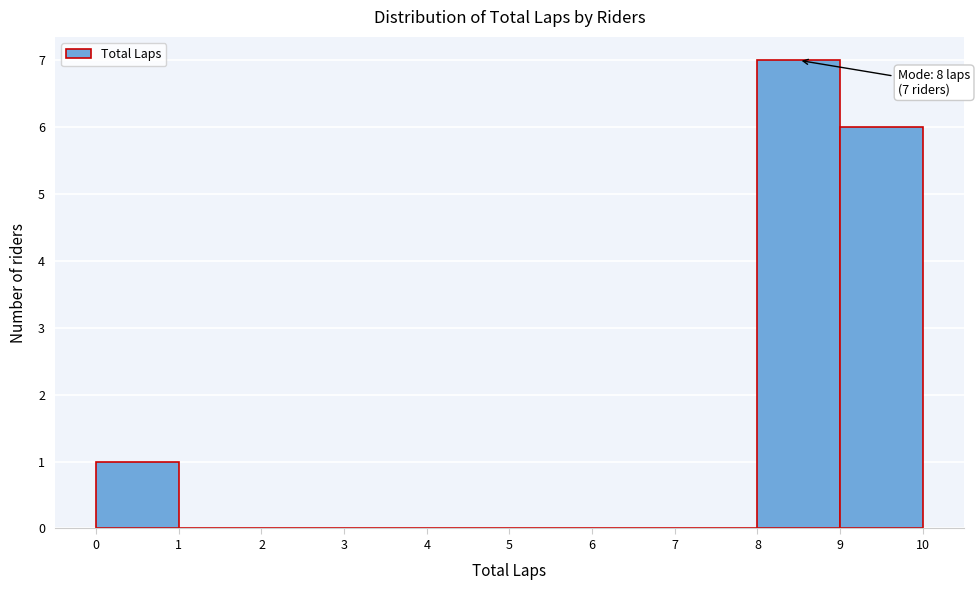

Over which range of the x-axis is the bar tallest?

8 to 9